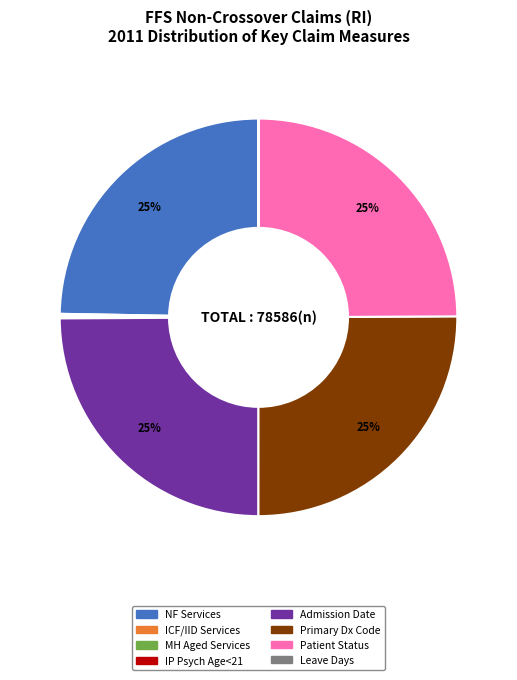

Is there any slice that represents more than half of the pie?

No